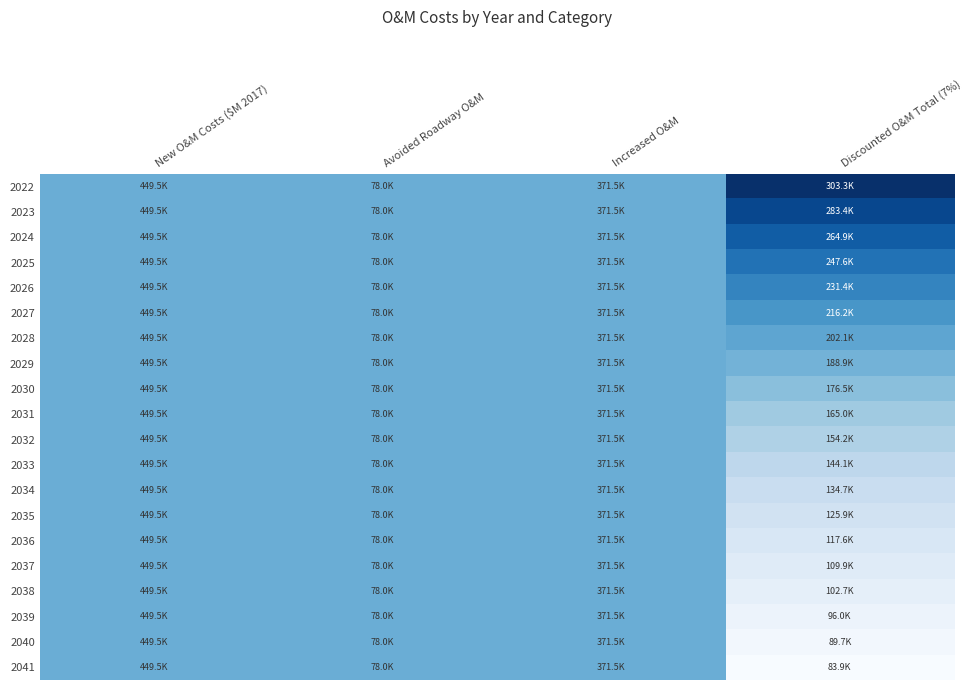

Rank the series by their maximum value, from lowest to highest.

2029, 2030, 2031, 2032, 2033, 2034, 2035, 2036, 2037, 2038, 2039, 2040, 2041, 2028, 2027, 2026, 2025, 2024, 2023, 2022